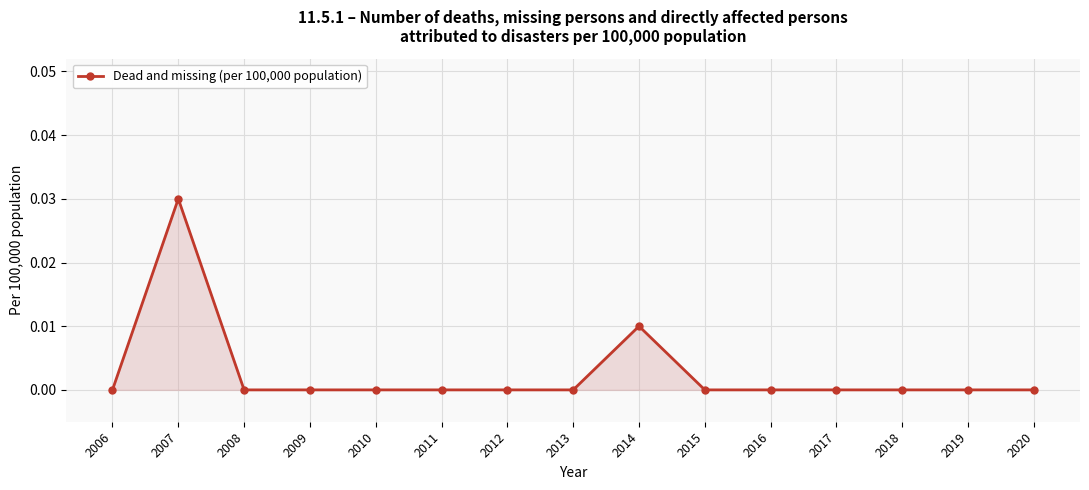

True or false: the data shows 0.0 at 2019.

True